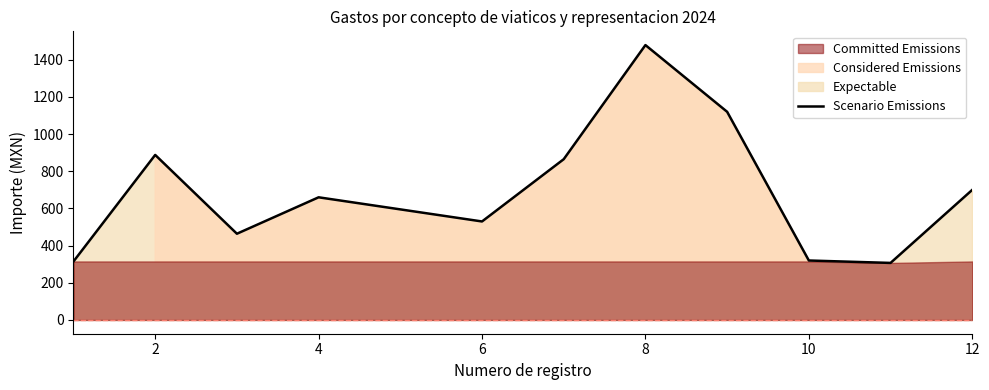

True or false: the data shows 525 at 10.

False